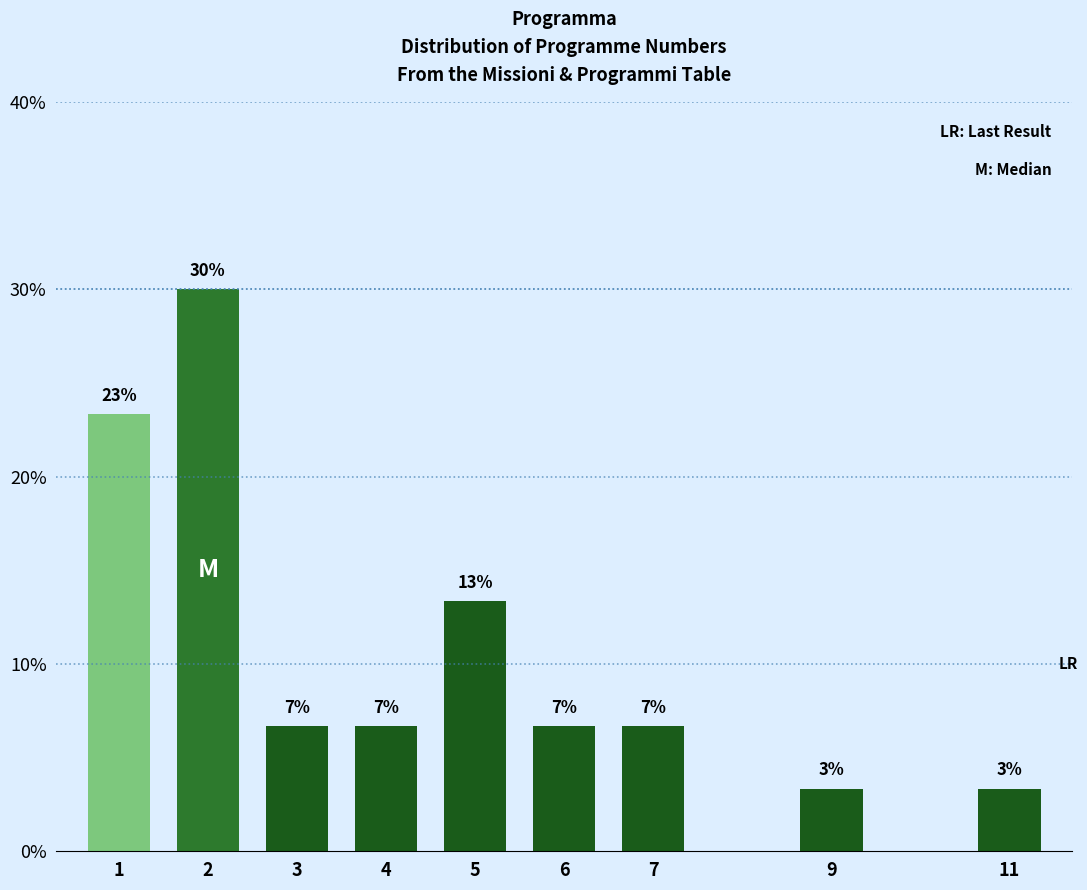

Are the bars horizontal?

No